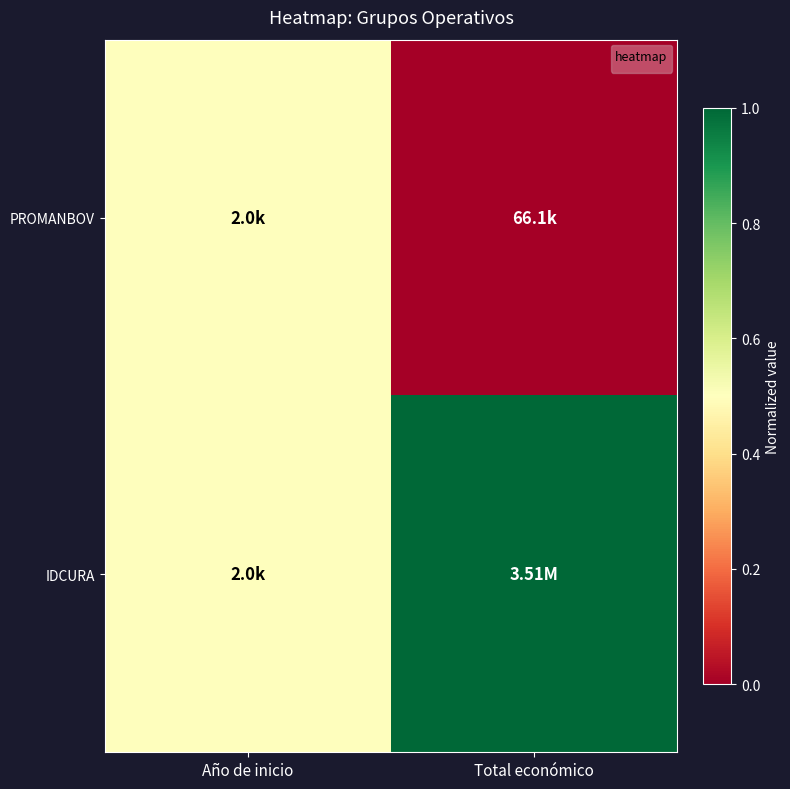

At which category does the chart reach its minimum across all series?

Total económico